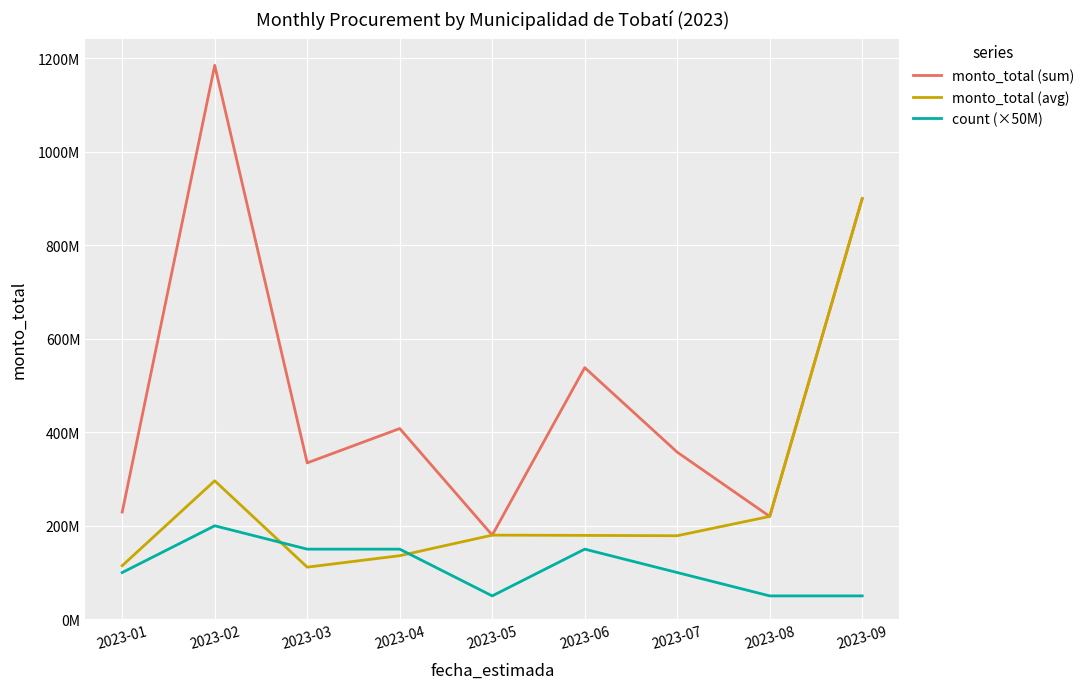

Between 2023-01 and 2023-02, which series saw the biggest shift?

monto_total (sum)